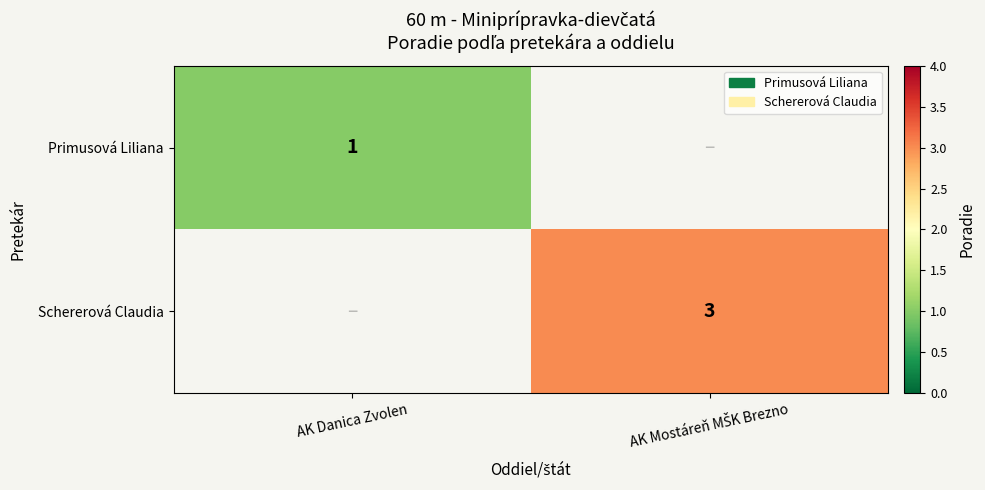

How many distinct data groups are displayed?

2